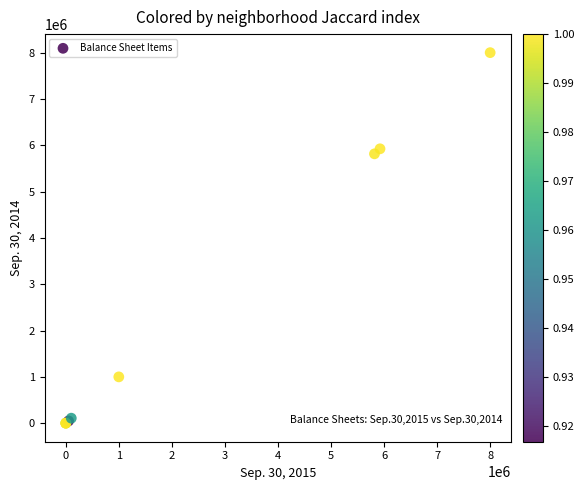

What Y value in the scatter plot is closest to 4000000?

5815444.0